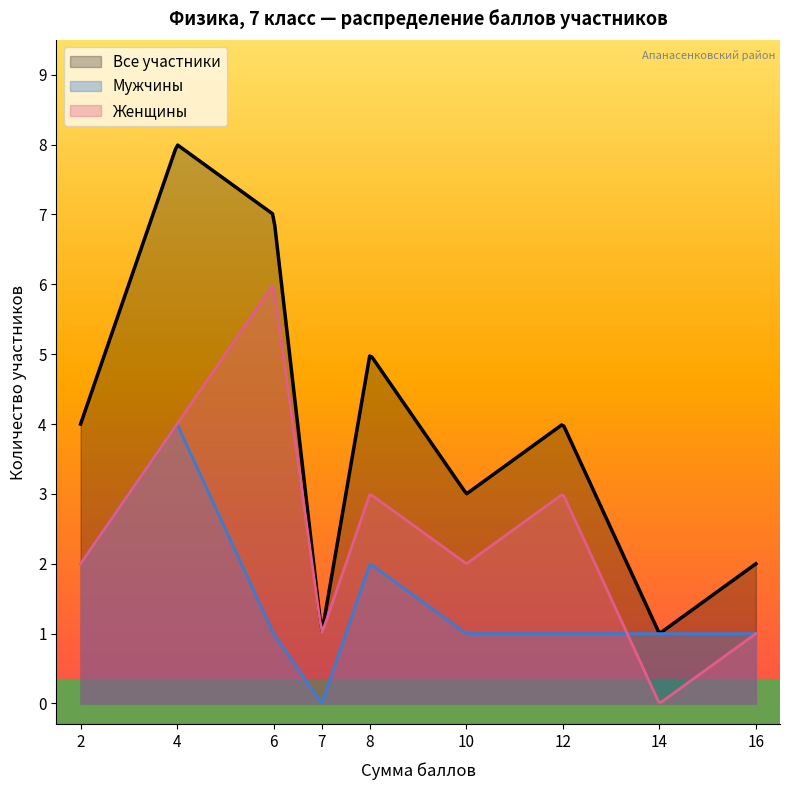

What are all the series names shown in the legend?

Все участники, Мужчины, Женщины